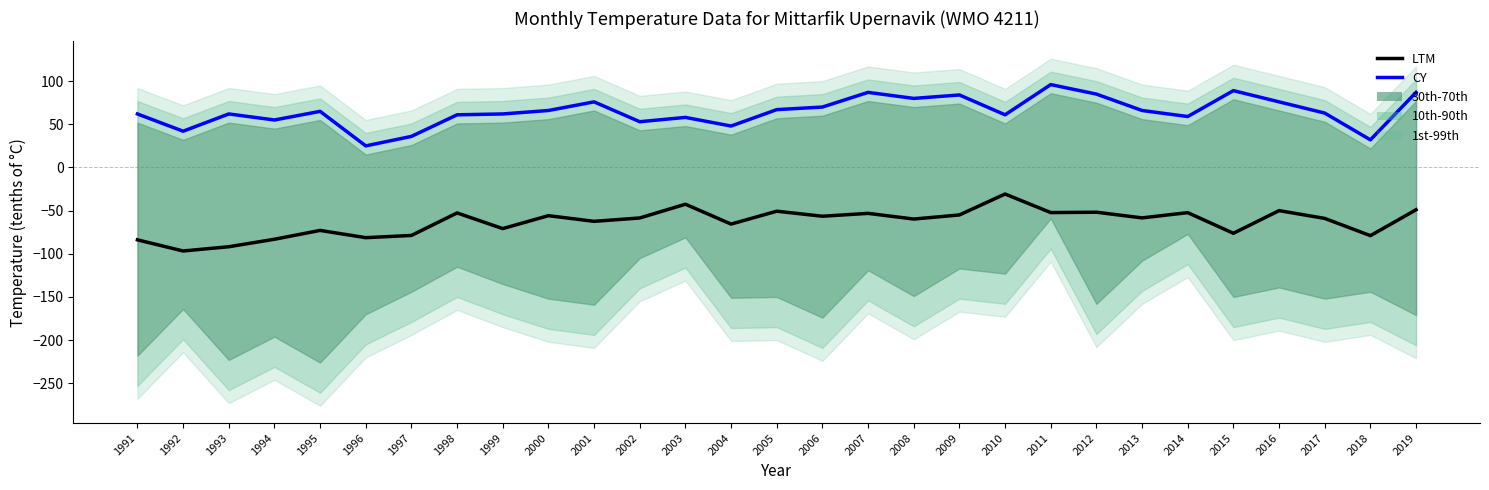

What is the total value across all series at 1991?

-21.8